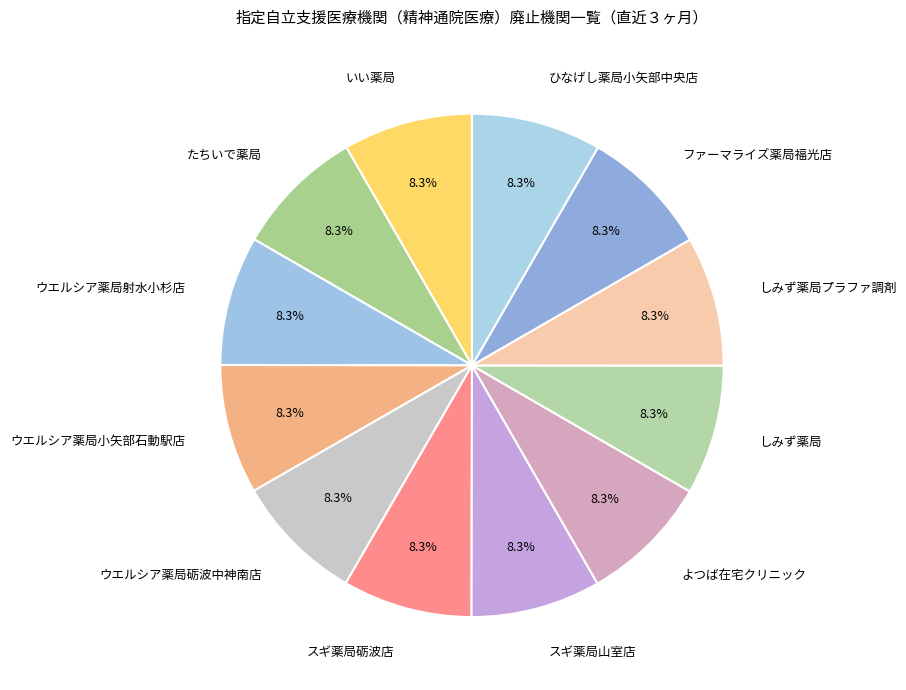

What is the total percentage of ウエルシア薬局砺波中神南店 and ウエルシア薬局射水小杉店?

16.7%